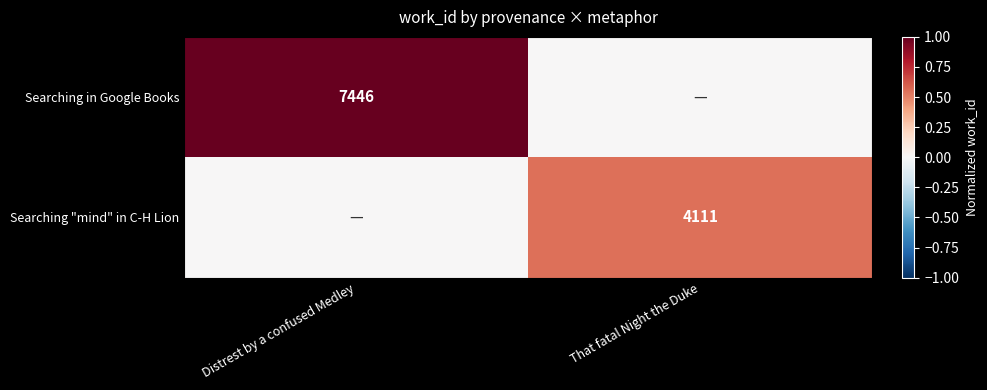

The Searching in Google Books series shows 7446 at Distrest by a confused Medley. True or false?

True